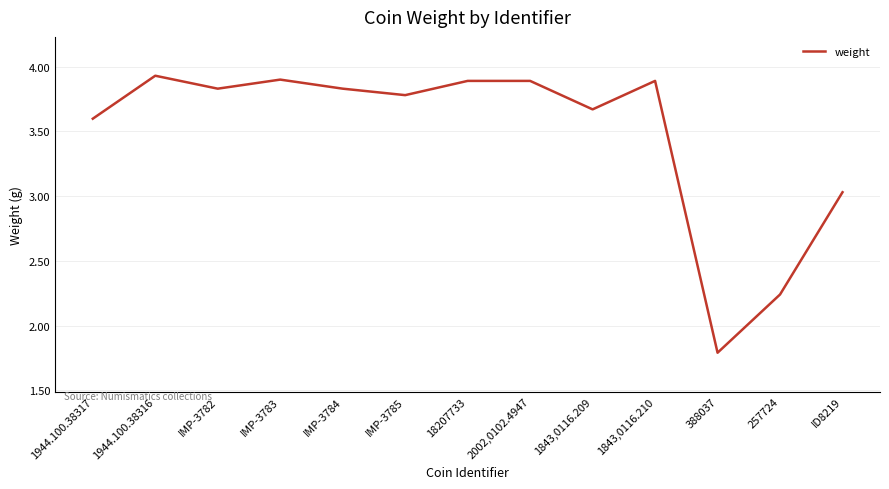

At which label is the value closest to 2?

388037